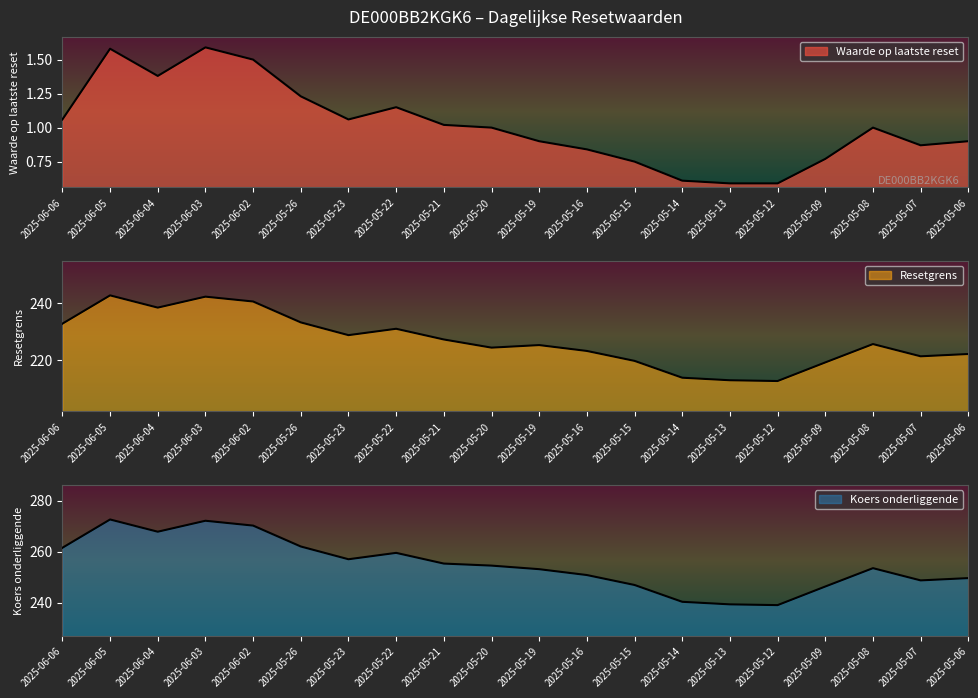

How many data points in Koers onderliggende are above 254?

10